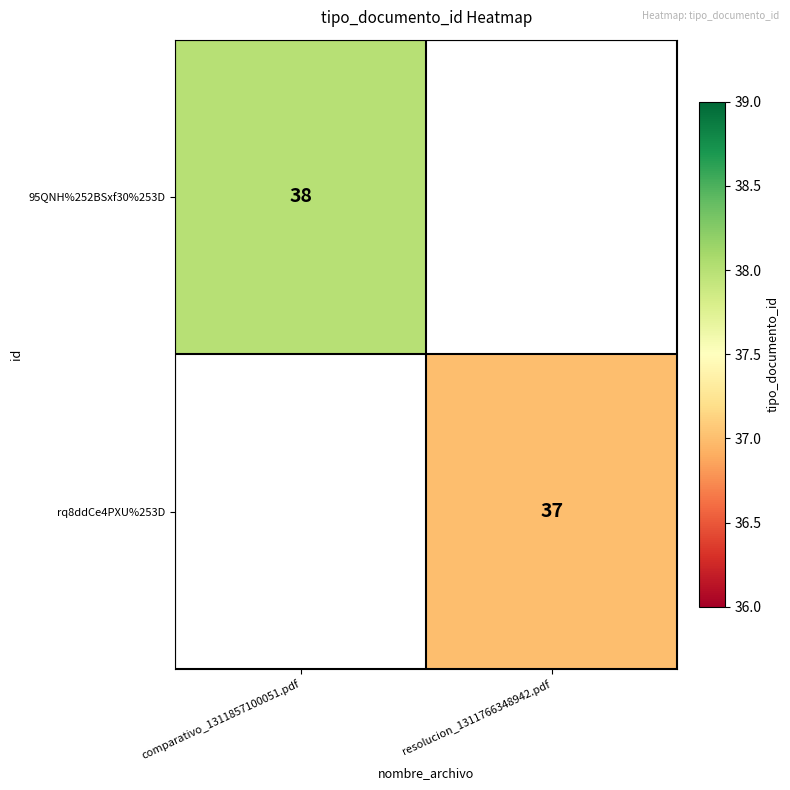

Is the value of 95QNH%252BSxf30%253D at comparativo_1311857100051.pdf greater than the value of rq8ddCe4PXU%253D at resolucion_1311766348942.pdf?

Yes